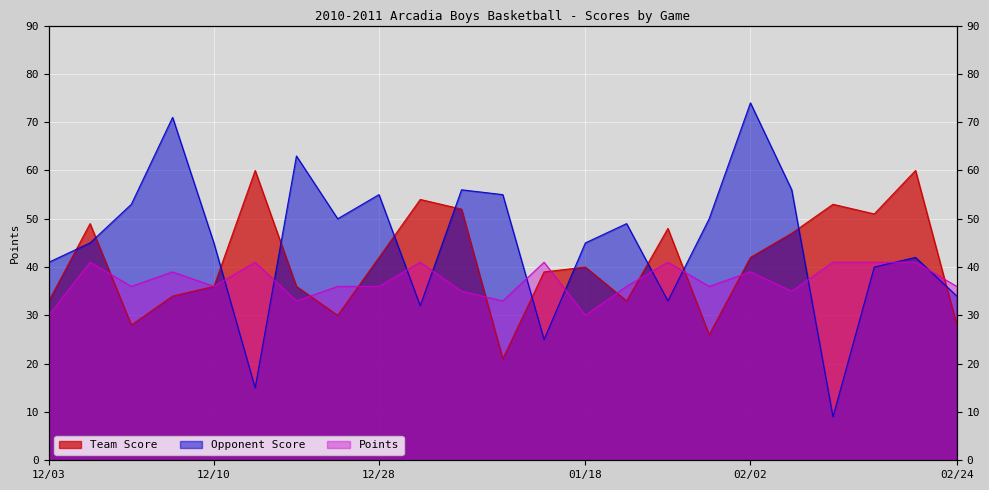

Where is the first local minimum for Opponent Score?

12/14